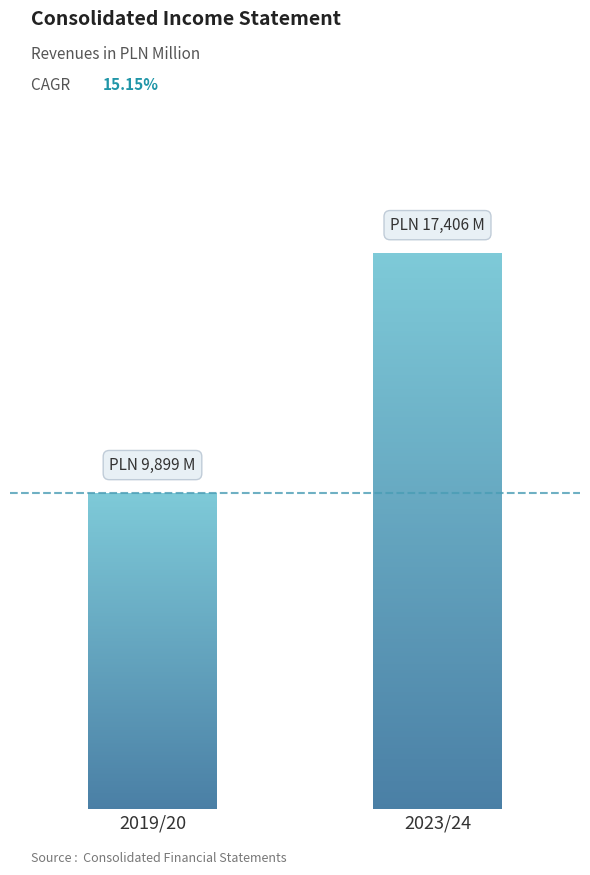

What is the greatest value displayed?

17406.2